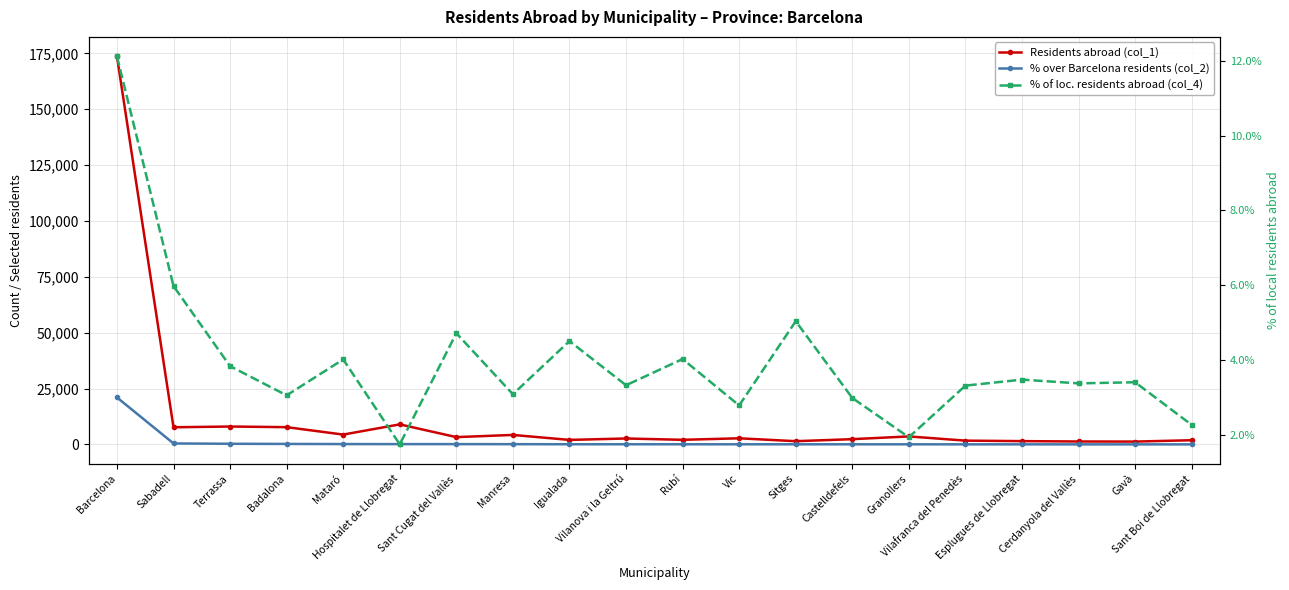

What position from the right is Castelldefels?

7